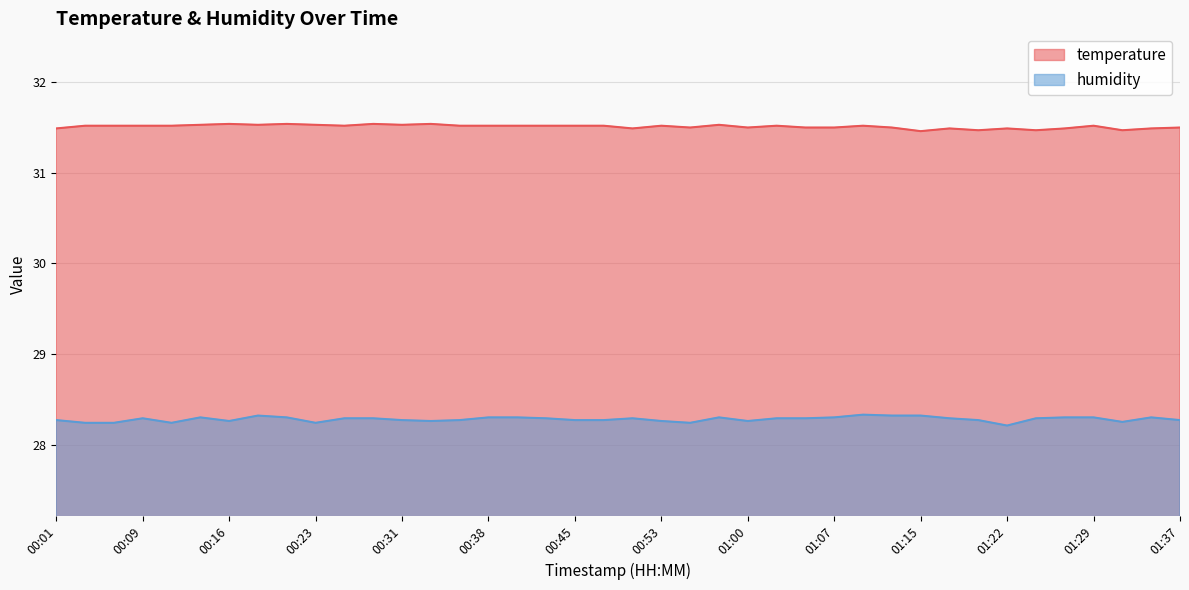

Does the chart display data point markers on the line(s)?

No